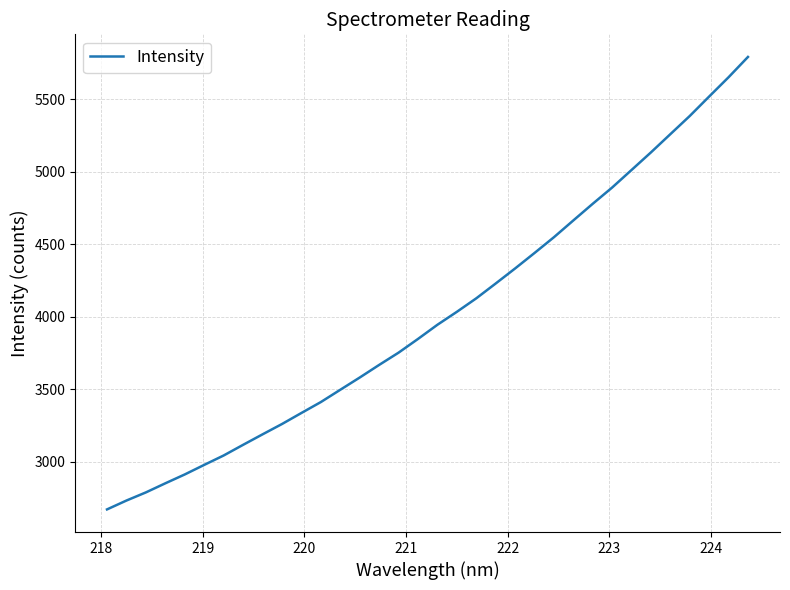

What is the difference between the maximum and minimum values?

3120.6